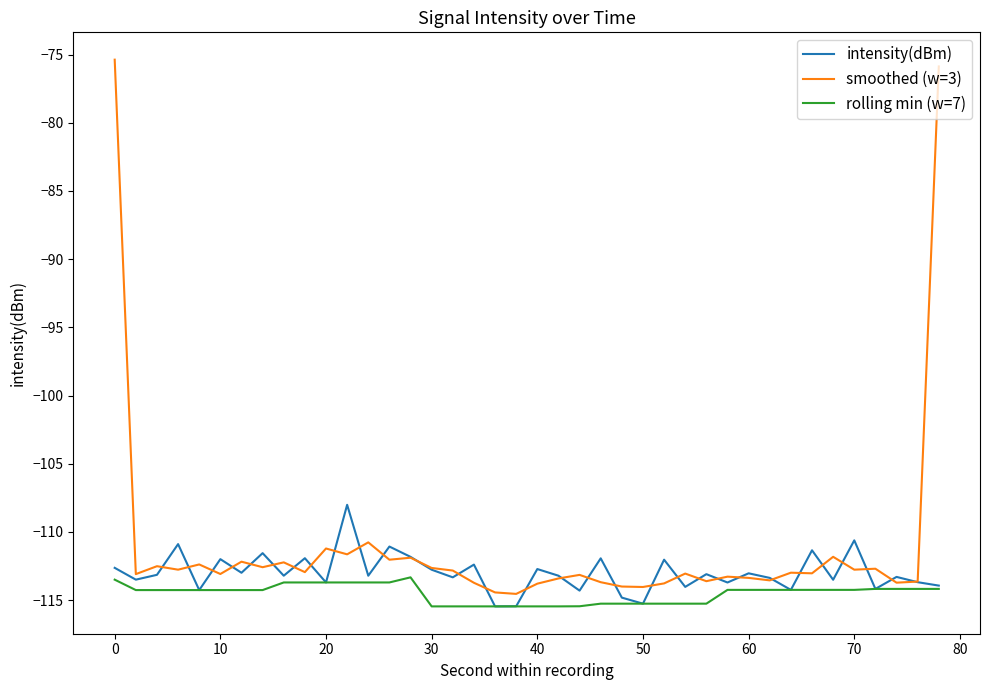

What is the maximum value shown in the chart?

-75.4